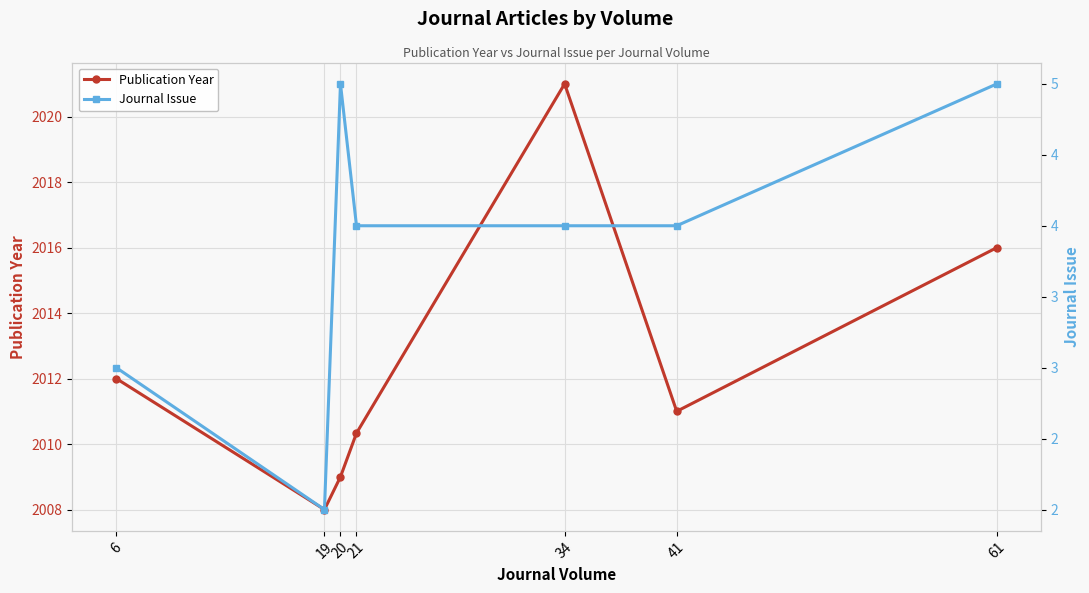

Where does the Publication Year series first go above 2011?

6